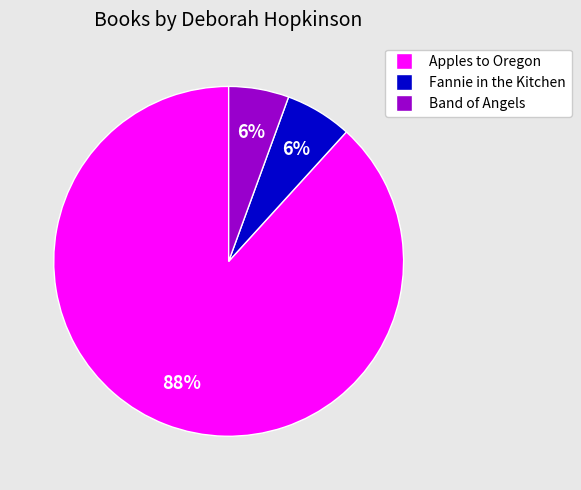

The Apples to Oregon slice represents 98% of the pie. True or false?

False